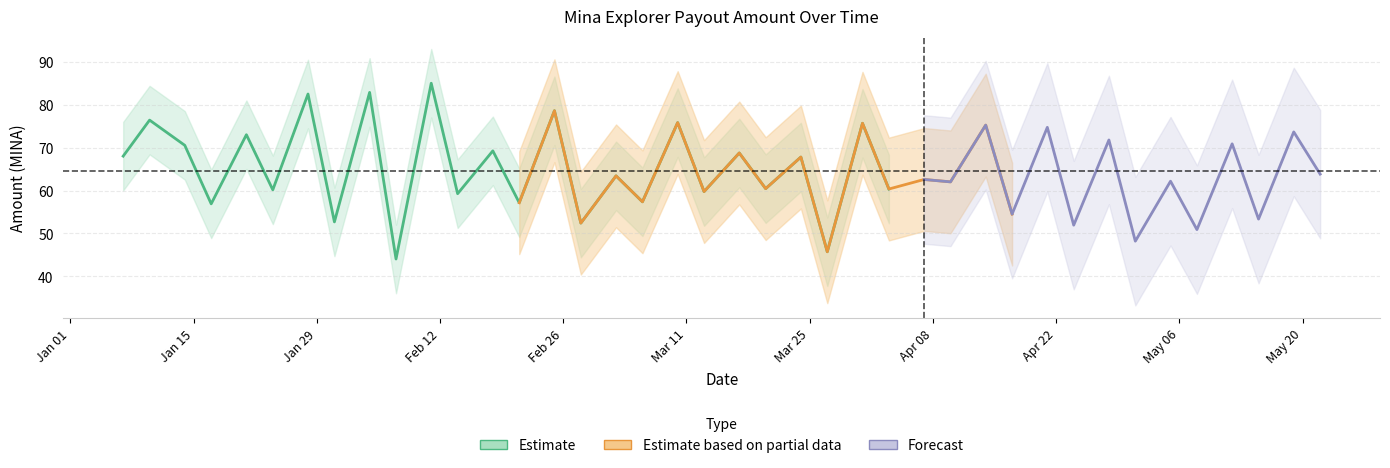

In Amount, how many points are higher than both neighbors (excluding endpoints)?

19